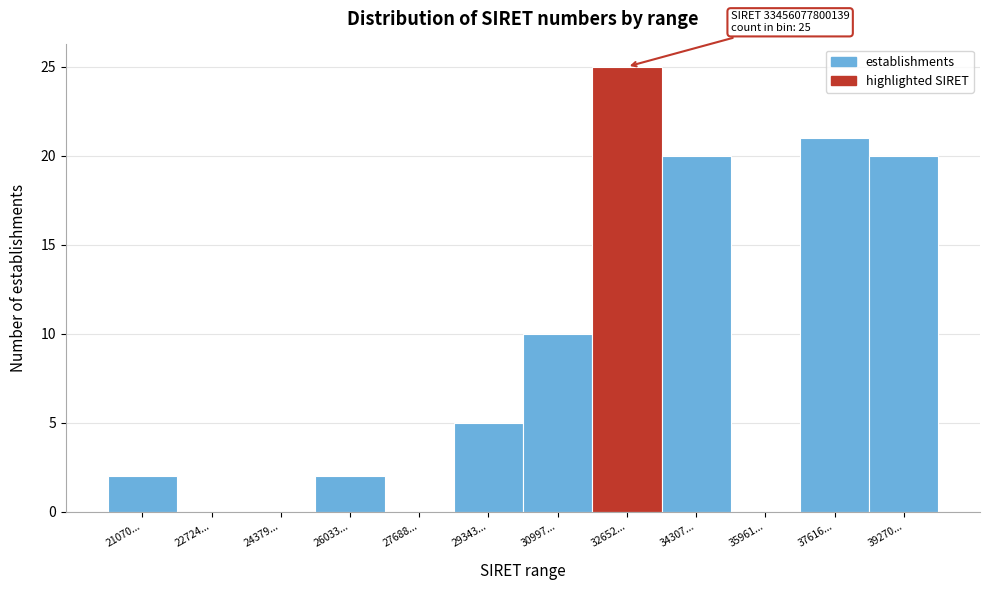

Reading right to left, what are all the values shown in this chart?

39270...=20	37616...=21	35961...=0	34307...=20	32652...=25	30997...=10	29343...=5	27688...=0	26033...=2	24379...=0	22724...=0	21070...=2